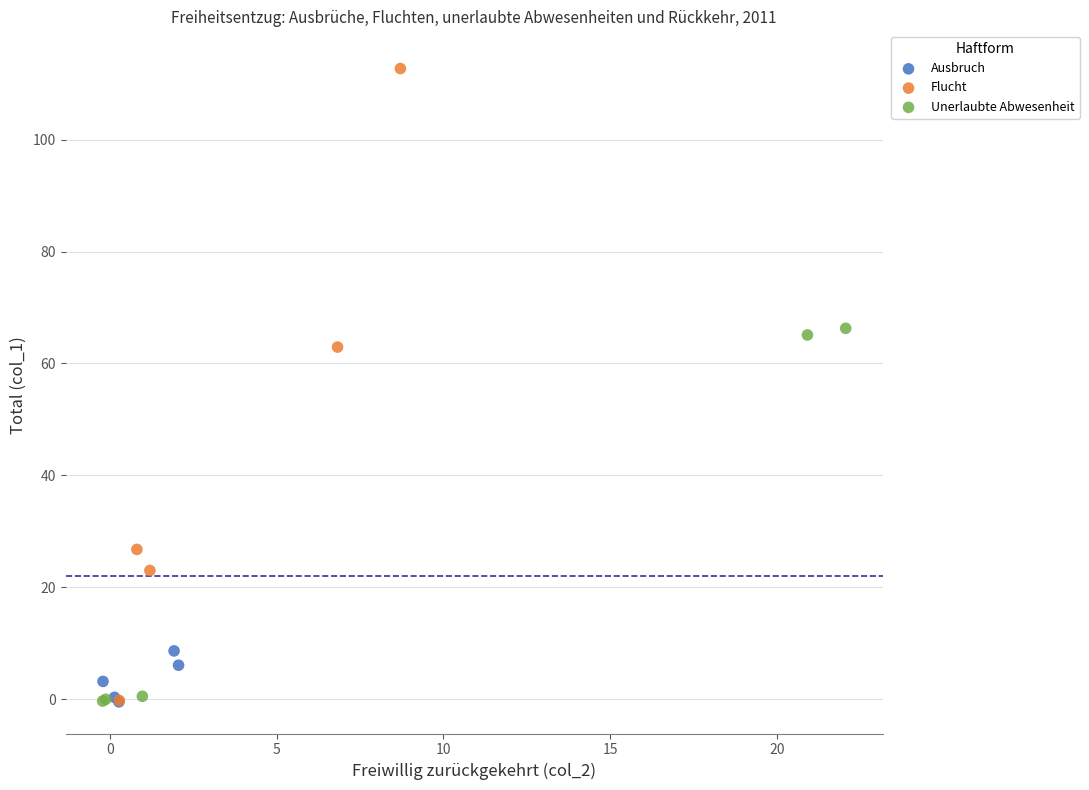

Which series has the widest spread of Y values?

Flucht